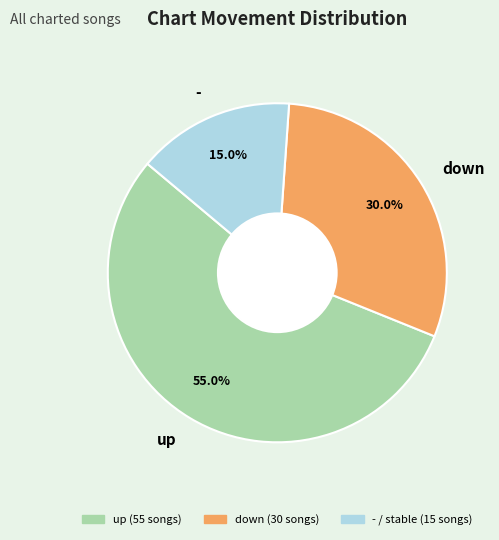

Rank the categories by value from lowest to highest.

-, down, up